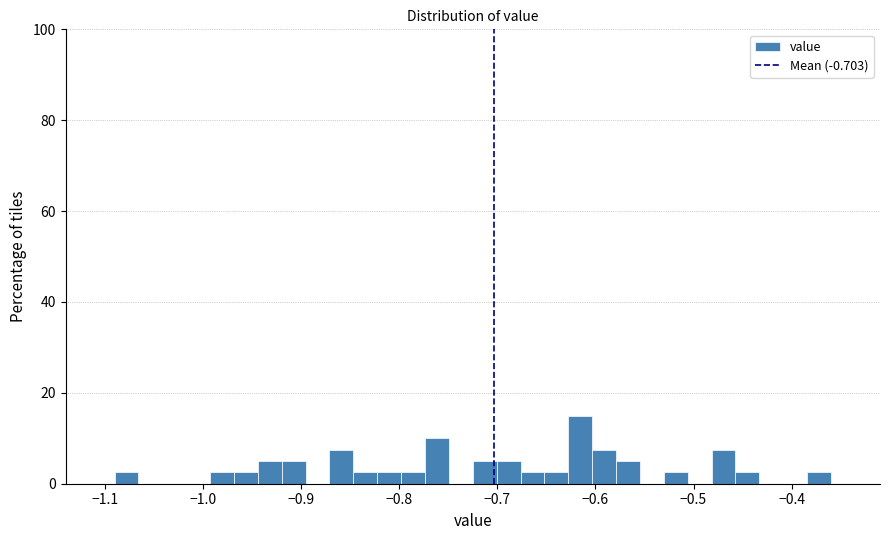

Around what value on the x-axis is the tallest bar? Give the approximate position of its centre, as read against the axis.

-0.62